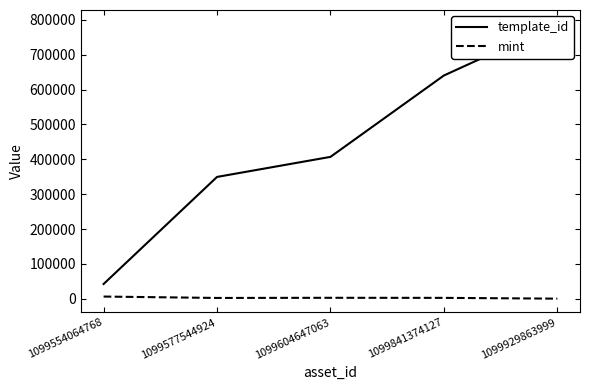

Between 1099841374127 and 1099604647063, which is larger?

1099841374127